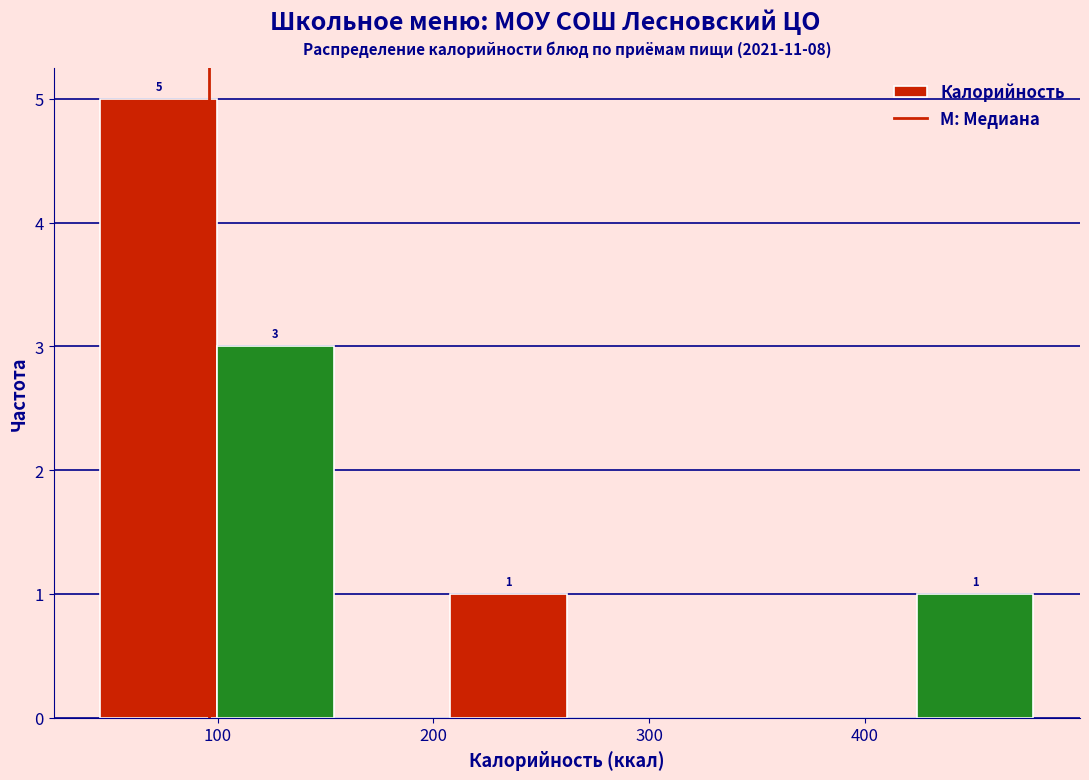

Over which range of the x-axis is the bar tallest?

50 to 100